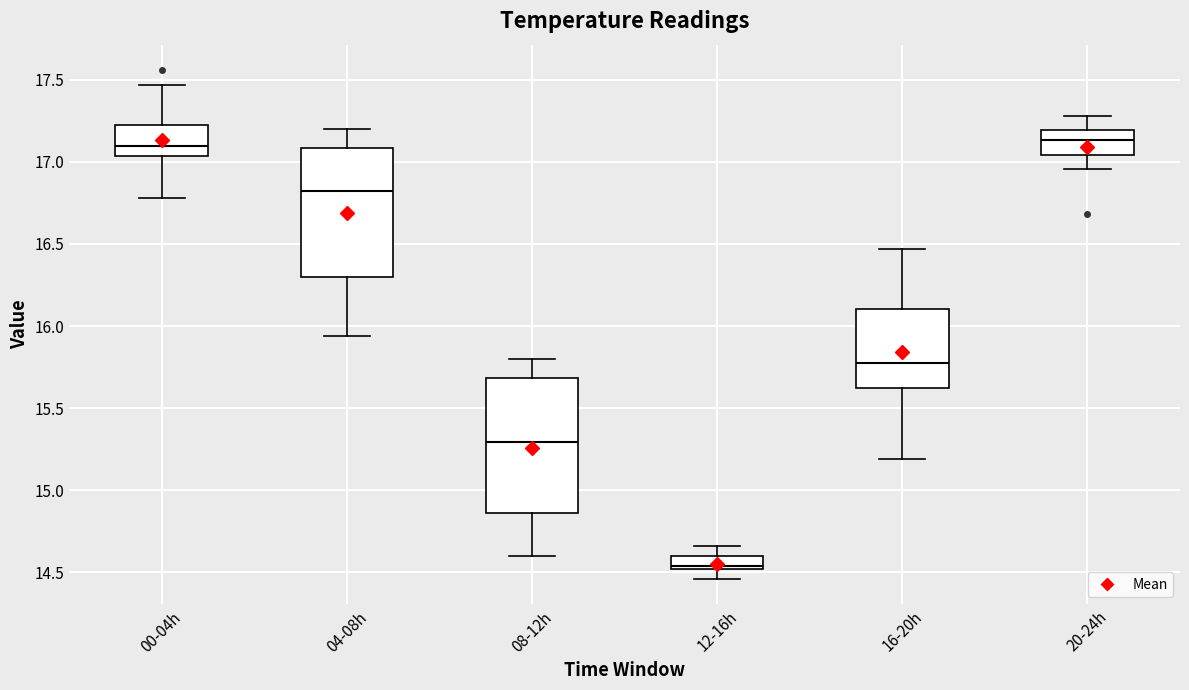

Where does the median line of the box for 20-24h sit on the y-axis? The values are not printed on the chart, so give them approximately, as read against the axis.

17.15